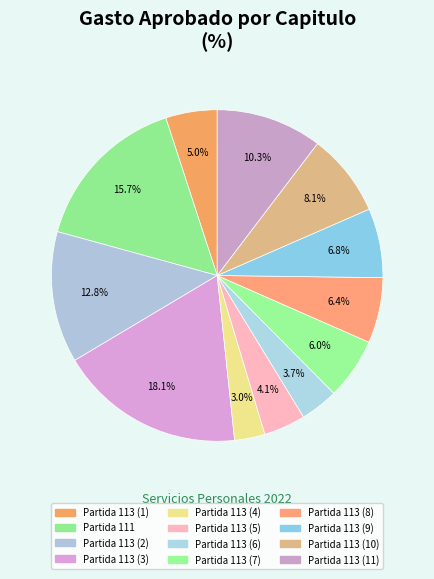

Which slice is the largest?

Partida 113 (3)